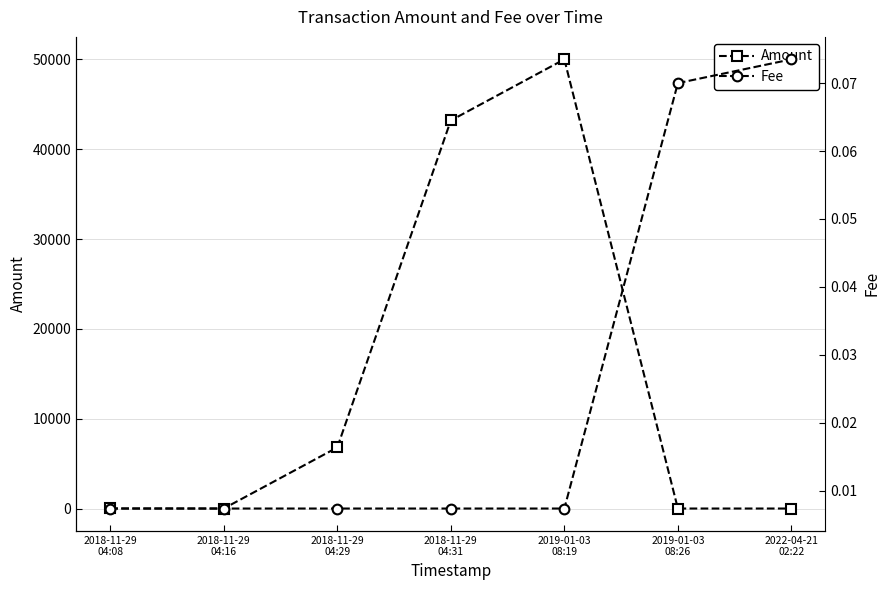

Rank the series by their average value, from highest to lowest.

Amount, Fee